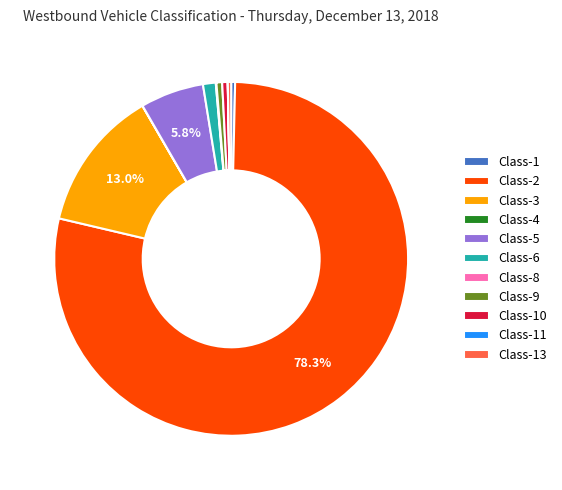

Between Class-13 and Class-5, which is larger?

Class-5